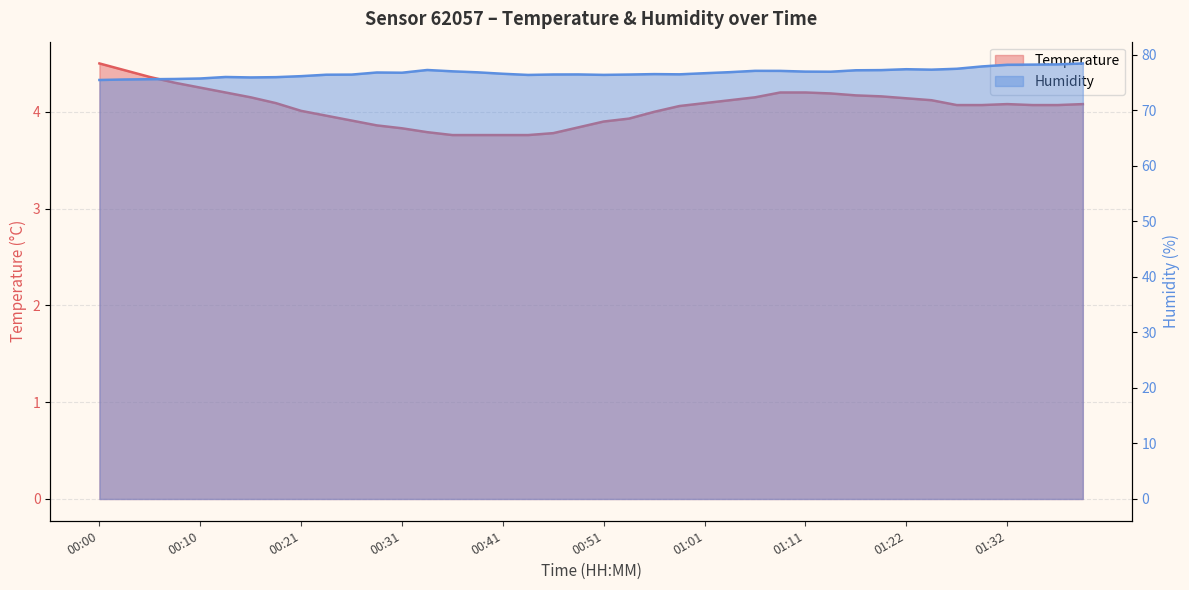

The Humidity series shows 29.4 at 00:03. True or false?

False